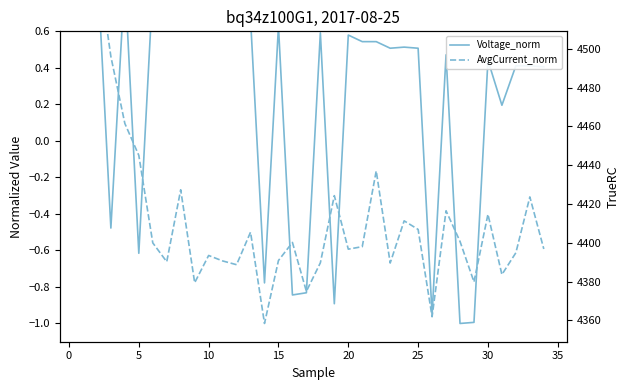

What is the minimum value for AvgCurrent_norm?

-1.0